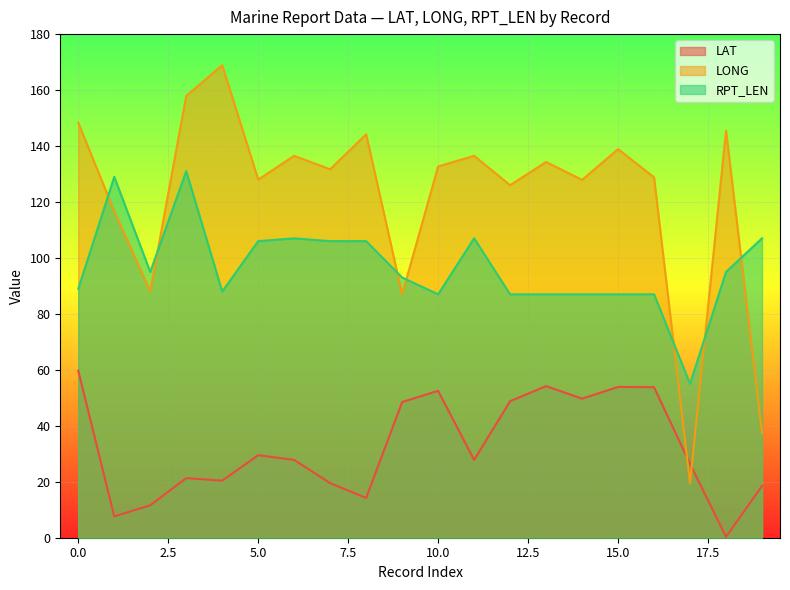

Reading left to right, extract all data points from this chart.

LAT: 59.7	7.6	11.6	21.3	20.4	29.5	27.8	19.5	14.2	48.5	52.5	27.8	48.8	54.2	49.7	53.9	53.8	26.4	0.3	18.5
LONG: 148.3	116.7	88.1	157.9	168.9	128.0	136.5	131.7	144.2	87.0	132.7	136.5	126.0	134.3	127.9	138.9	128.8	19.5	145.5	37.5
RPT_LEN: 89.0	129.0	95.0	131.0	88.0	106.0	107.0	106.0	106.0	93.0	87.0	107.0	87.0	87.0	87.0	87.0	87.0	55.0	95.0	107.0